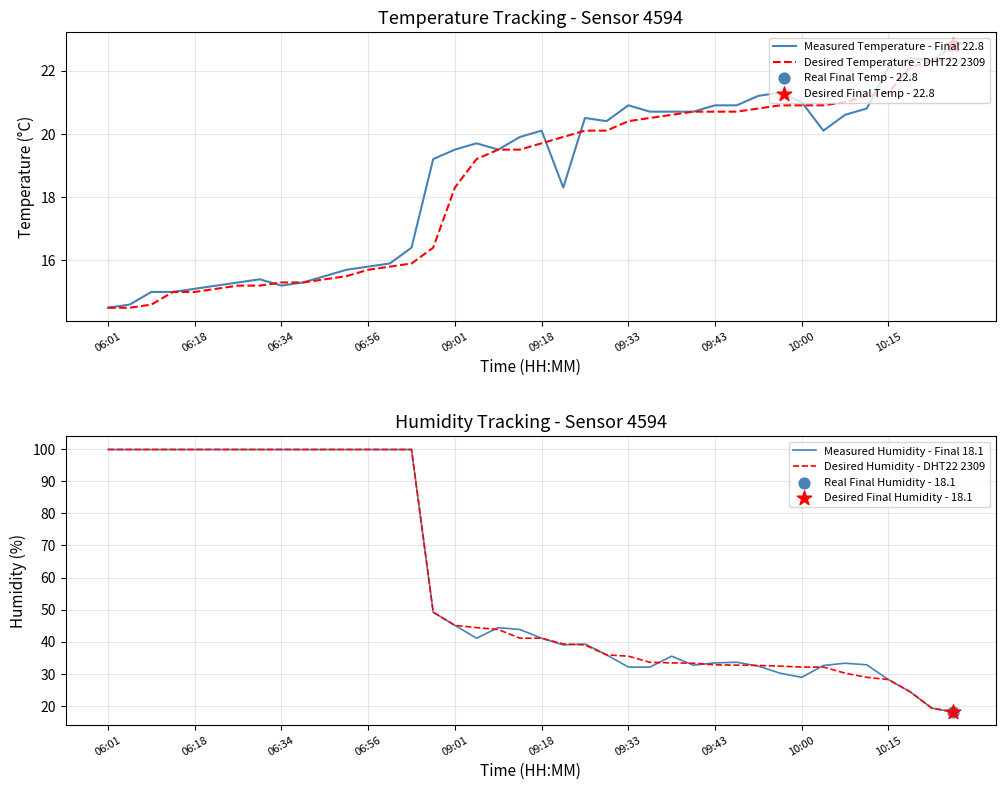

Which series has the largest Y range (max minus min)?

Measured Humidity - Final 18.1